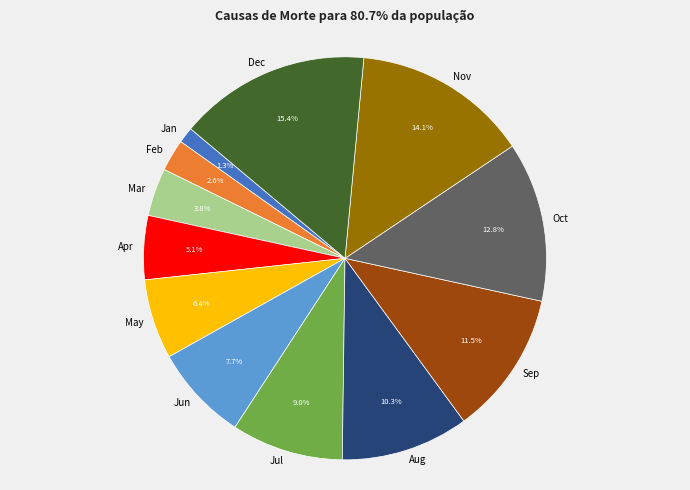

To the nearest percent, what is the combined percentage of Apr and Jun?

13%